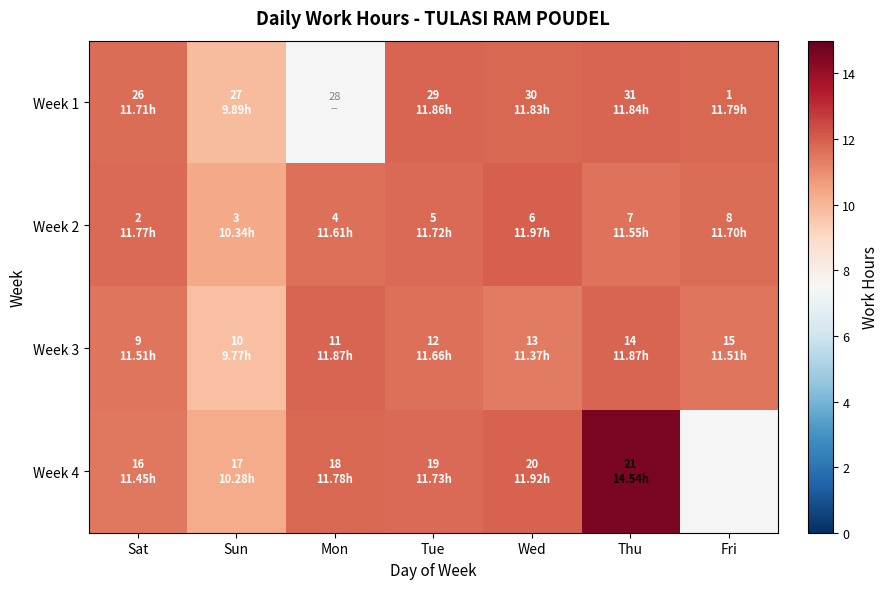

Which series has the largest total across all categories?

Week 2